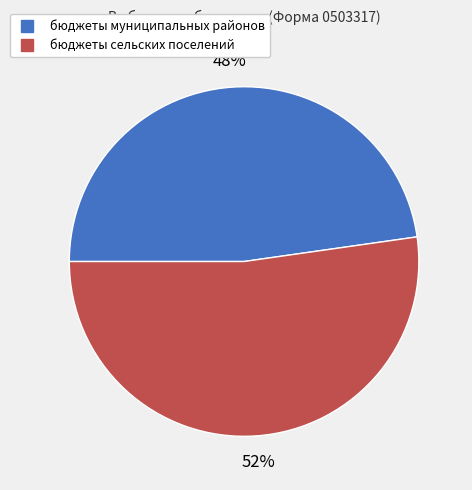

The бюджеты сельских поселений slice represents 47% of the pie. True or false?

False